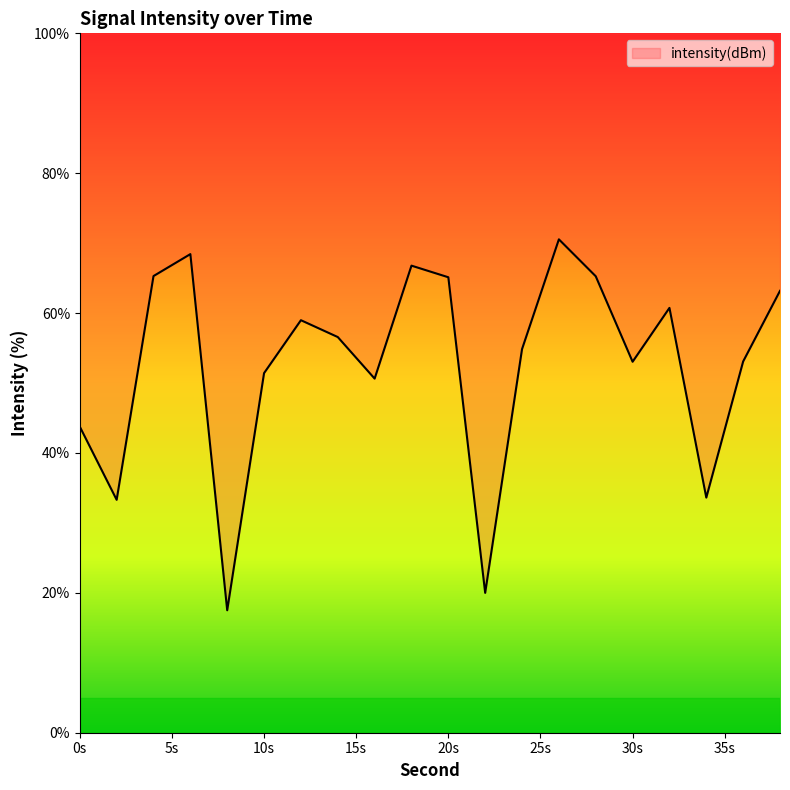

Is it true that the value at 0s is 43.8?

True